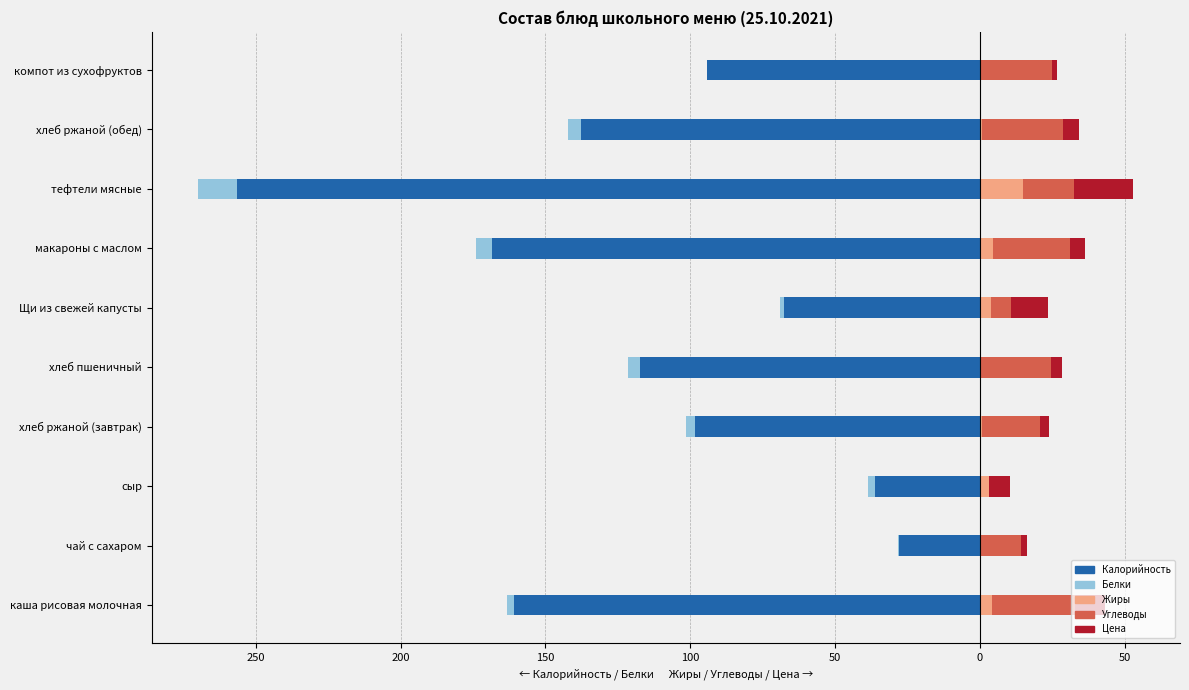

At how many categories does at least one series exceed -146?

10